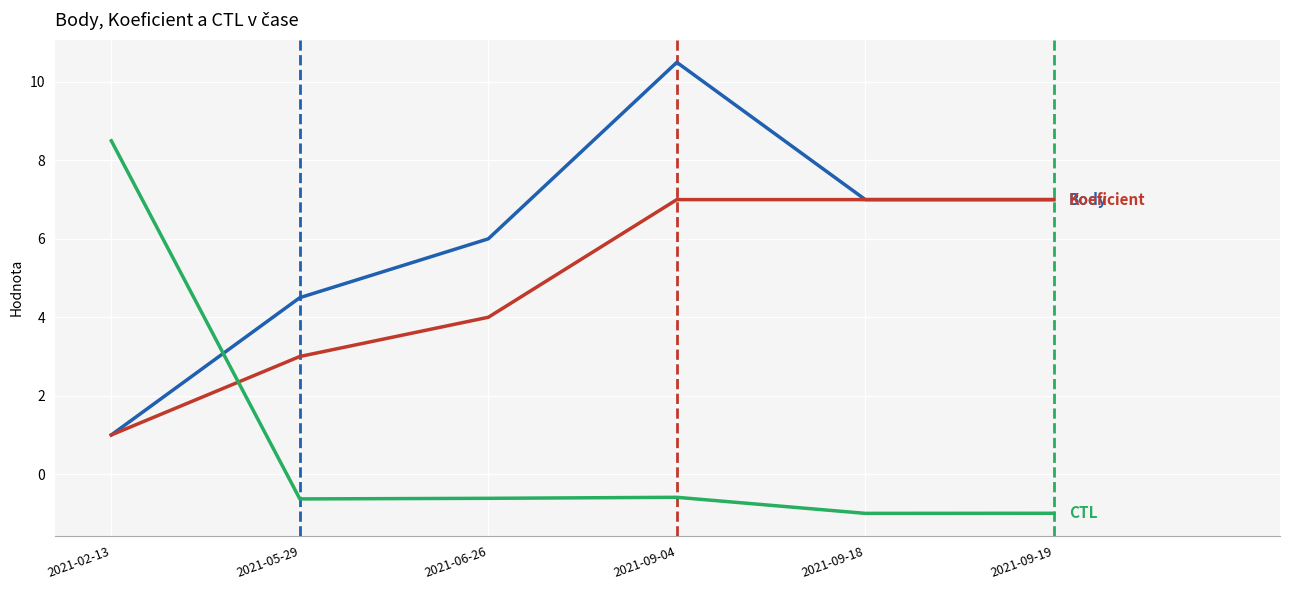

What position from the right is 2021-09-19?

1